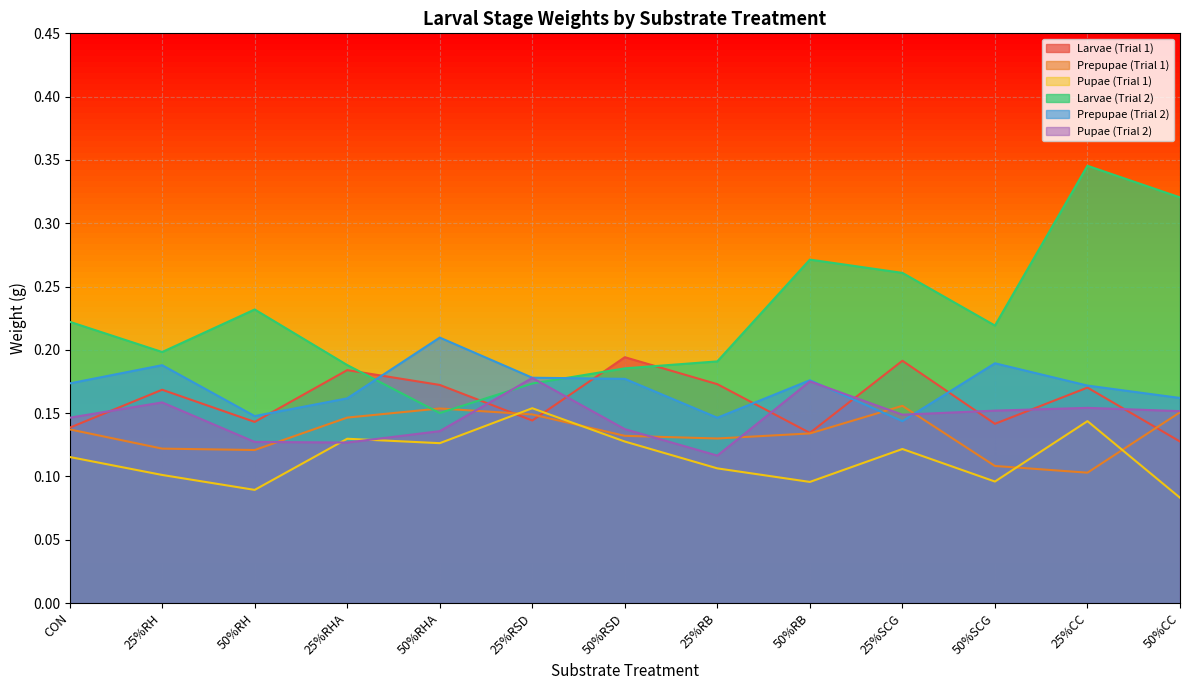

What is the sum of the Pupae (Trial 1) values at 50%RH and 25%RB?

0.2